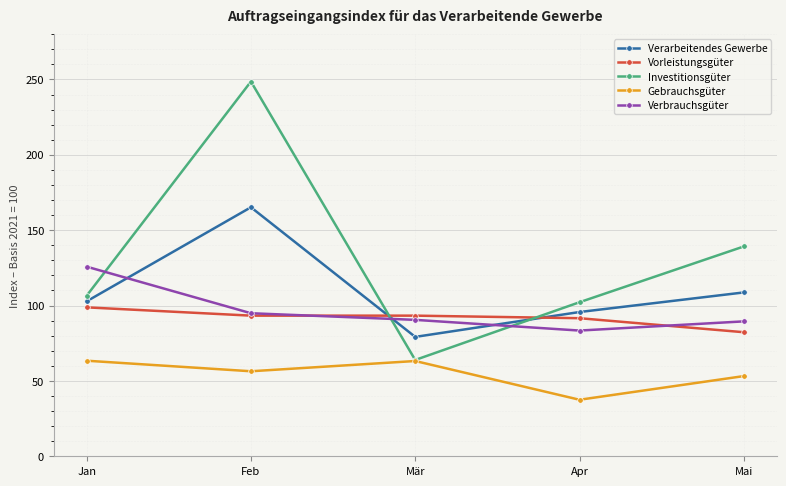

How many interior local valleys does the Gebrauchsgüter series have?

2